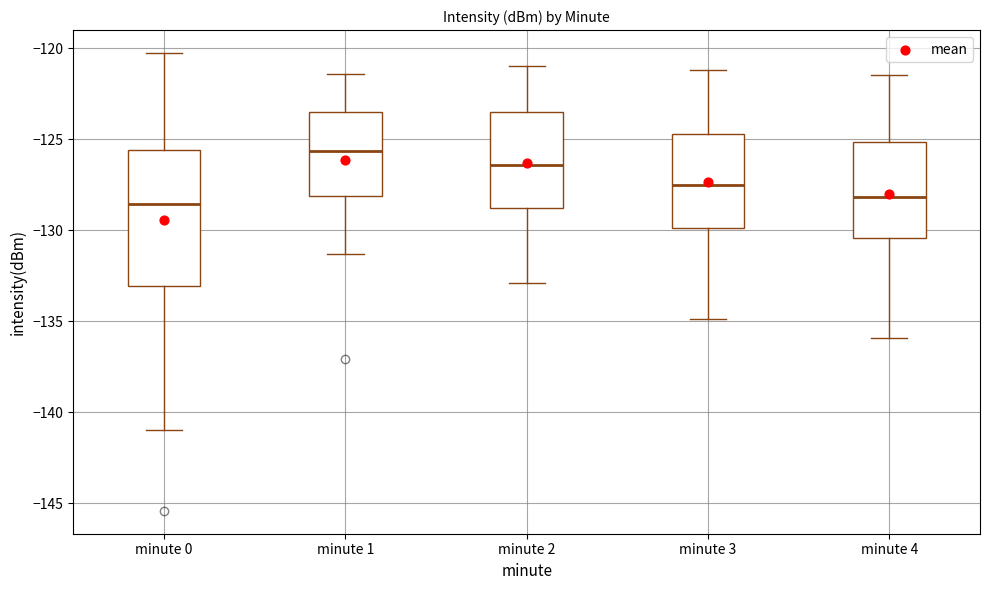

Reading left to right, transcribe this box plot: for each box, give where its median line is, the range the box spans, and where its two whiskers end, as read against the y-axis. The values are not printed on the chart, so give them approximately, as read against the axis.

minute 0: median -128.5, box -133.0 to -125.5, whiskers -141.0 to -120.5
minute 1: median -125.5, box -128.0 to -123.5, whiskers -131.5 to -121.5
minute 2: median -126.5, box -129.0 to -123.5, whiskers -133.0 to -121.0
minute 3: median -127.5, box -130.0 to -124.5, whiskers -135.0 to -121.0
minute 4: median -128.0, box -130.5 to -125.0, whiskers -136.0 to -121.5